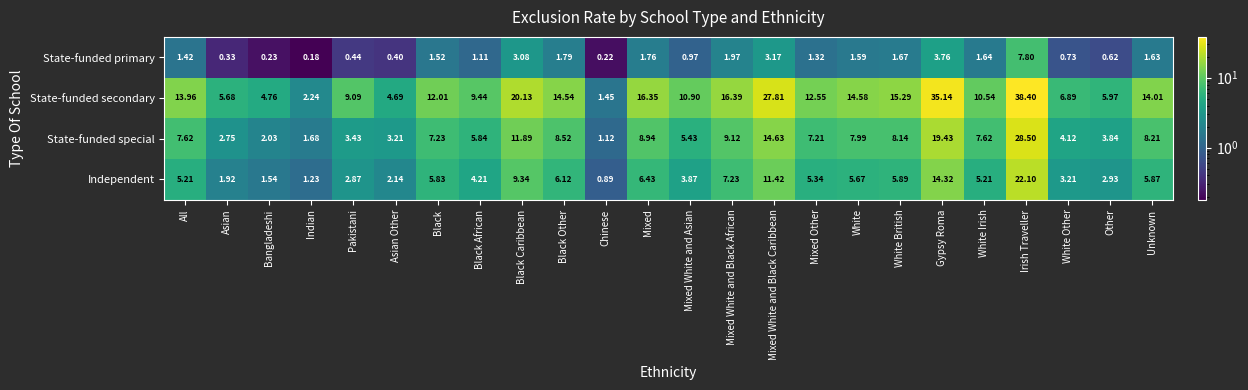

Which series changed the most between All and Gypsy Roma?

State-funded secondary